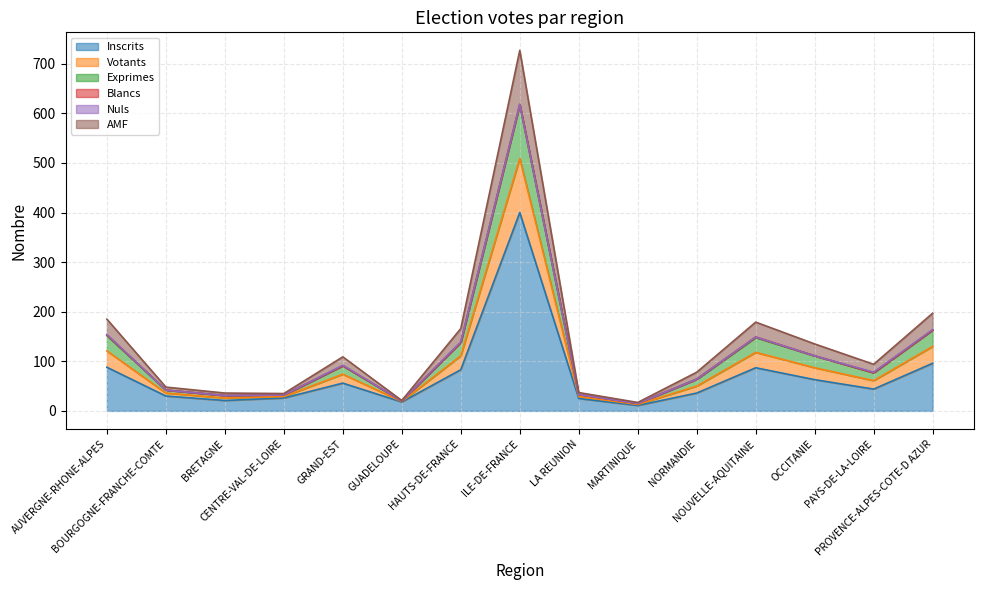

True or false: Exprimes and Votants intersect in this chart.

False